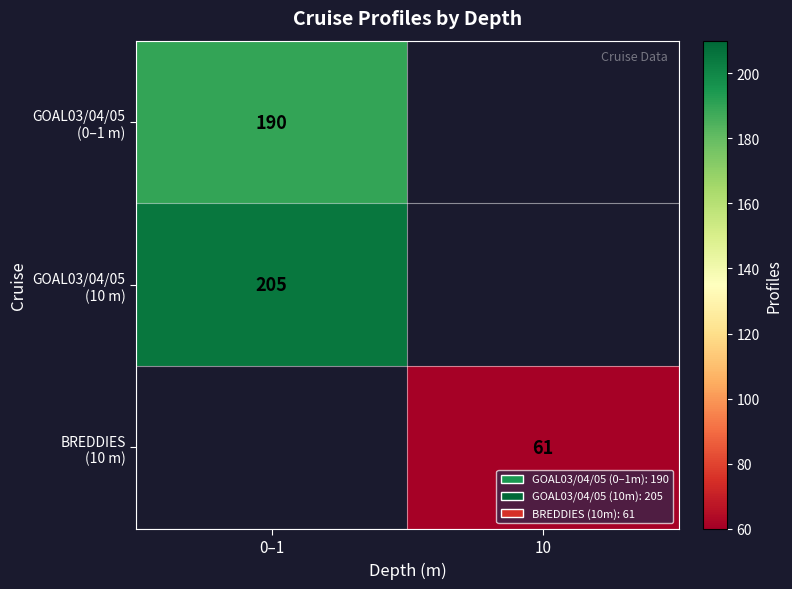

What is the difference between the highest and lowest values at 0–1?

15.0